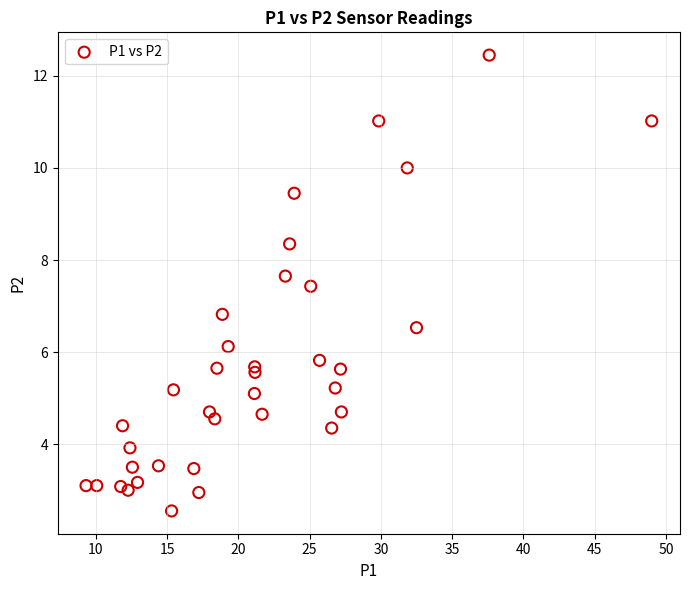

What Y value in the scatter plot is closest to 7?

6.8